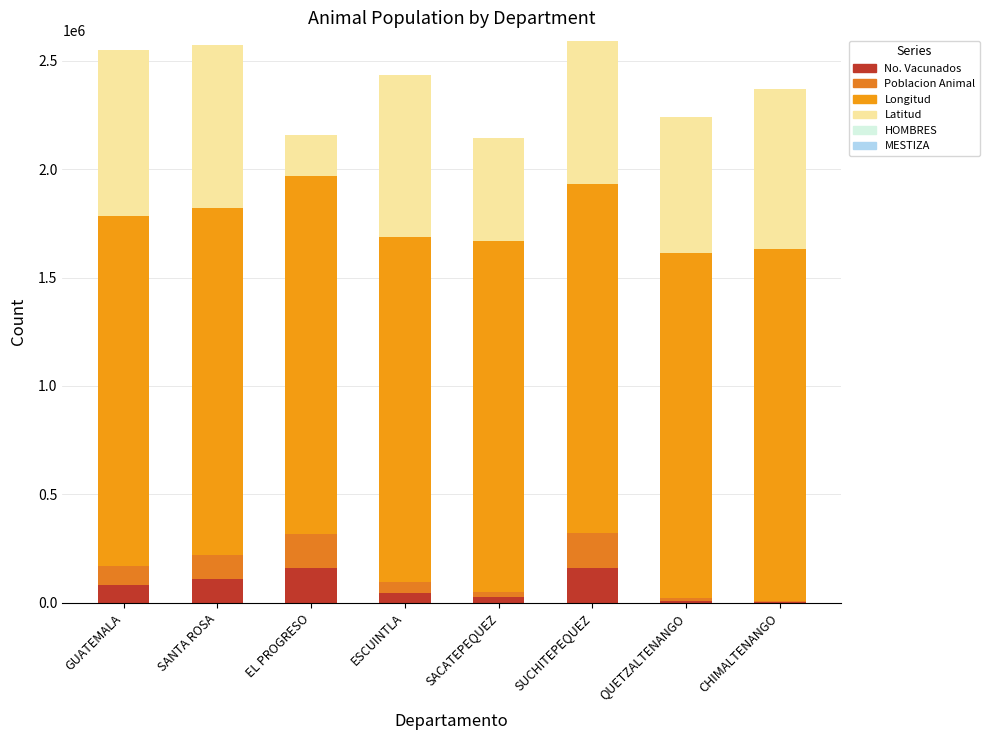

Which series has the largest total across all categories?

Longitud